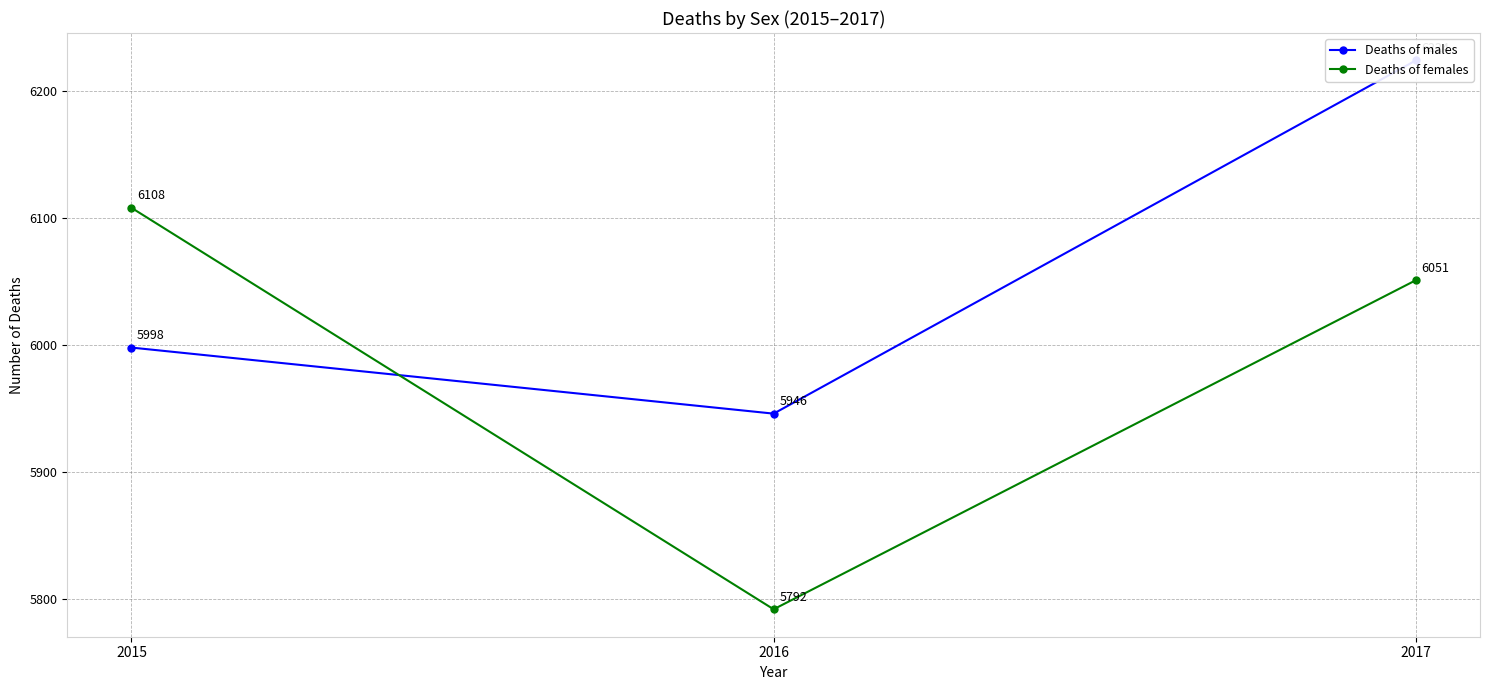

What is the minimum value for Deaths of males?

5946